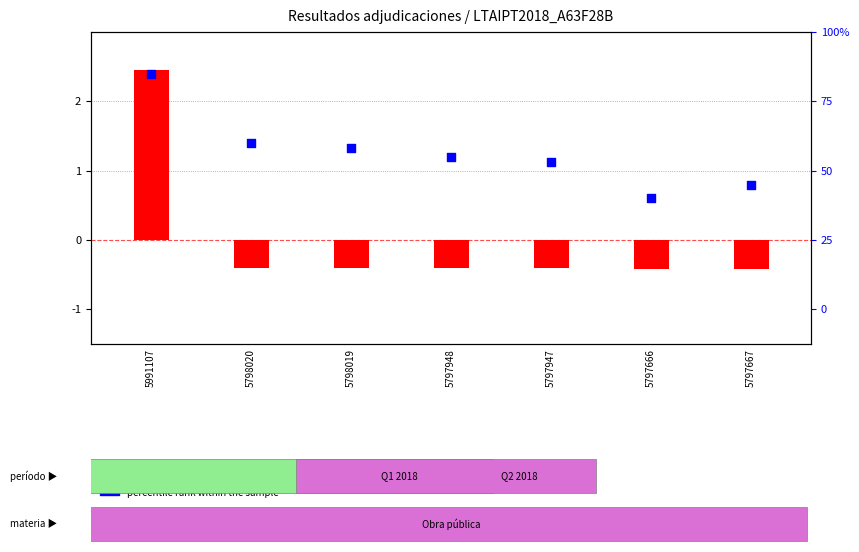

At how many categories does at least one series exceed 2?

1